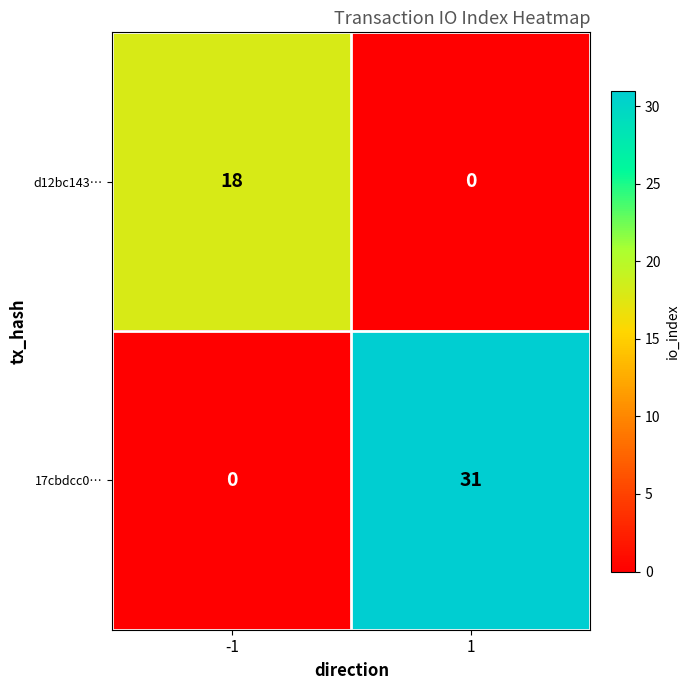

How many data points does each series have?

2